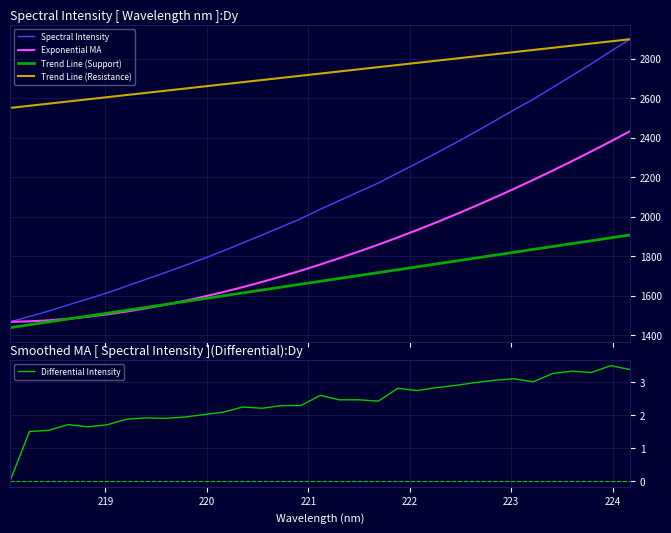

True or false: Spectral Intensity and Differential Intensity cross at least once.

False